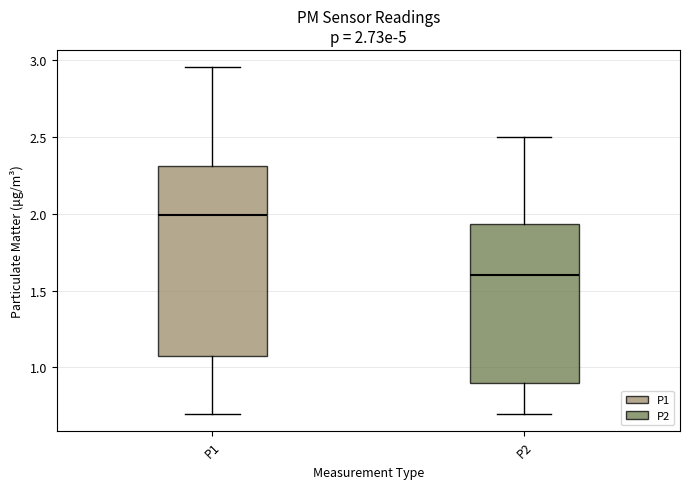

Which box's median line is the lowest?

P2